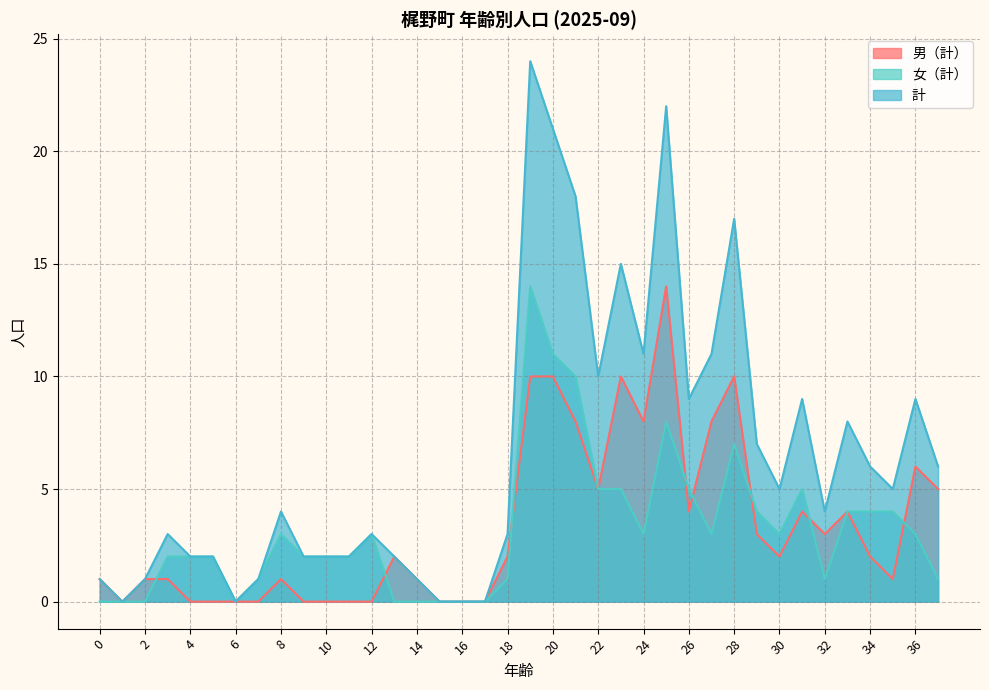

How many intersections are there between 男（計） and 女（計）?

8